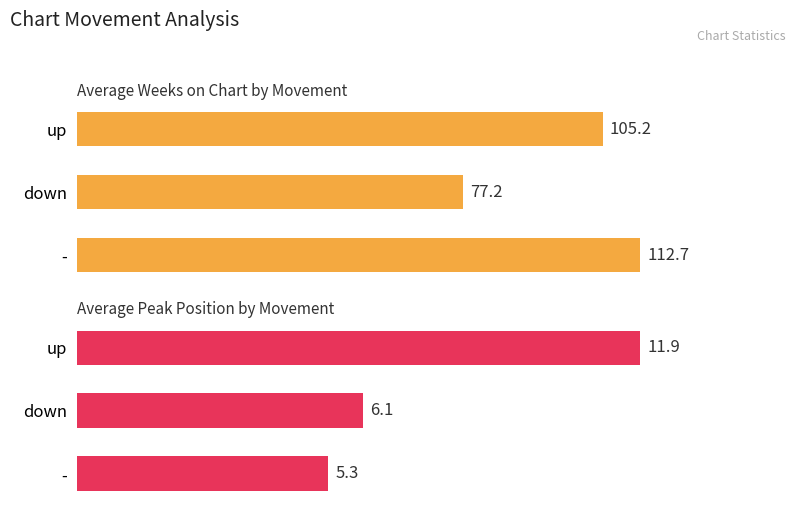

At how many categories does at least one series exceed 64?

3